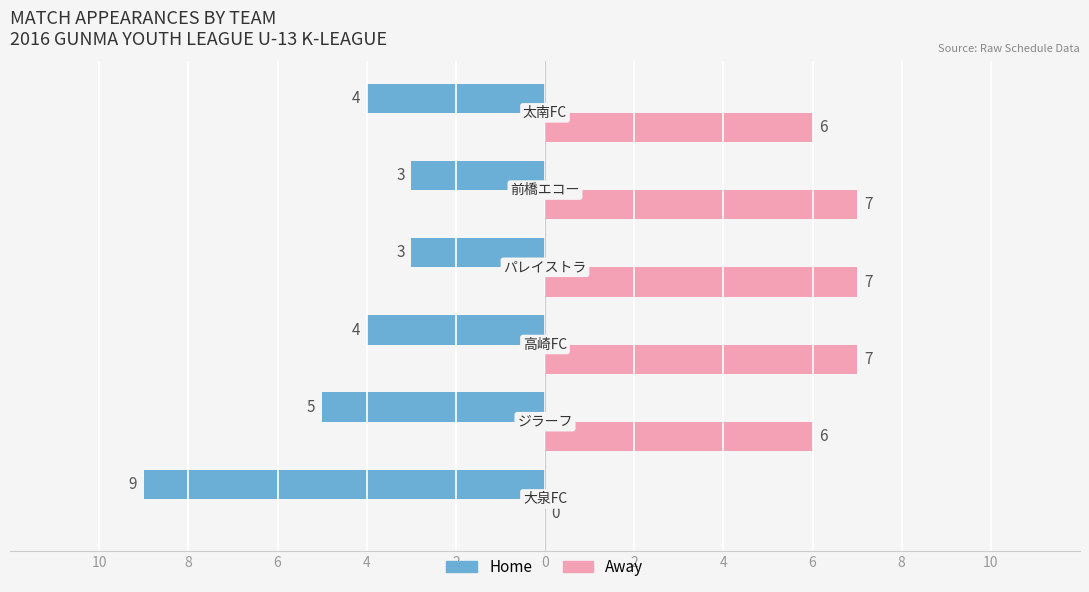

Reading left to right, what are all the values shown in this chart?

Home: 10=-9	8=-5	6=-4	4=-3	2=-3	0=-4
Away: 10=0	8=6	6=7	4=7	2=7	0=6